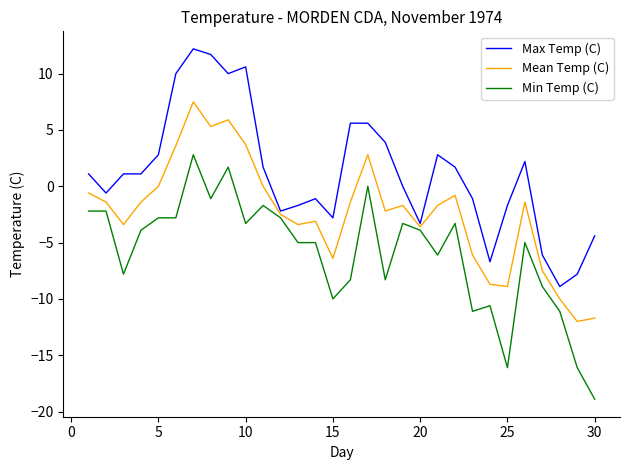

Rank the series by their average value, from lowest to highest.

Min Temp (C), Mean Temp (C), Max Temp (C)